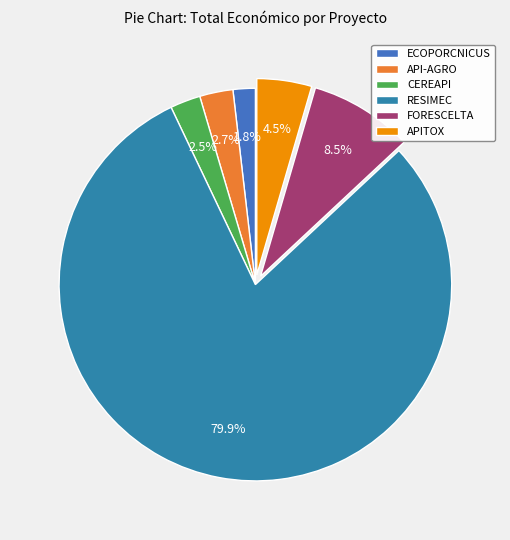

Which has a higher value, APITOX or ECOPORCNICUS?

APITOX